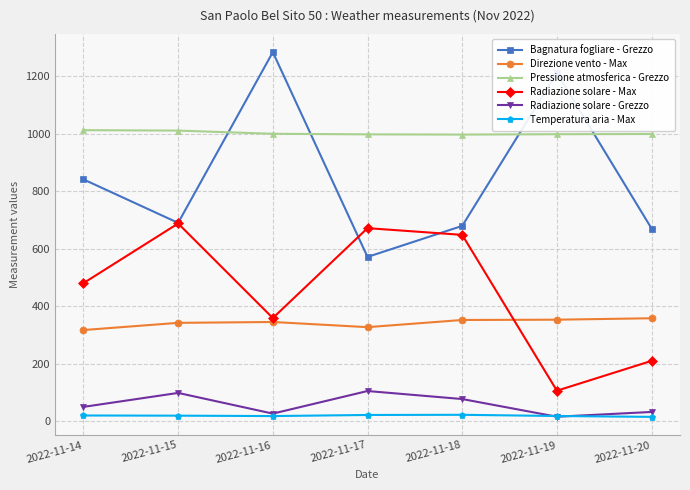

What is the smallest value displayed?

16.0